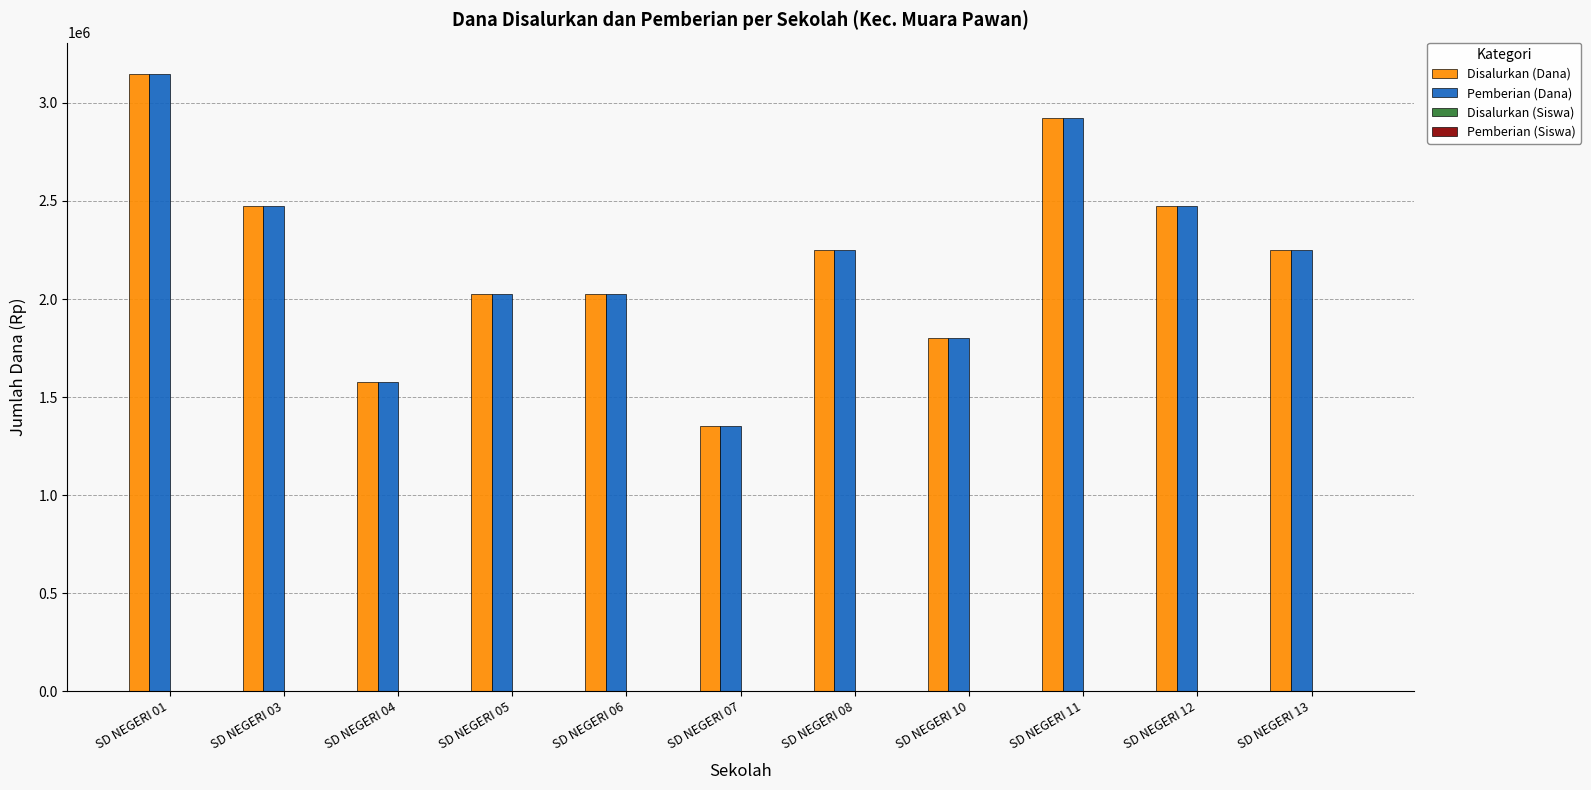

At which category is the sum across all series the highest?

SD NEGERI 01